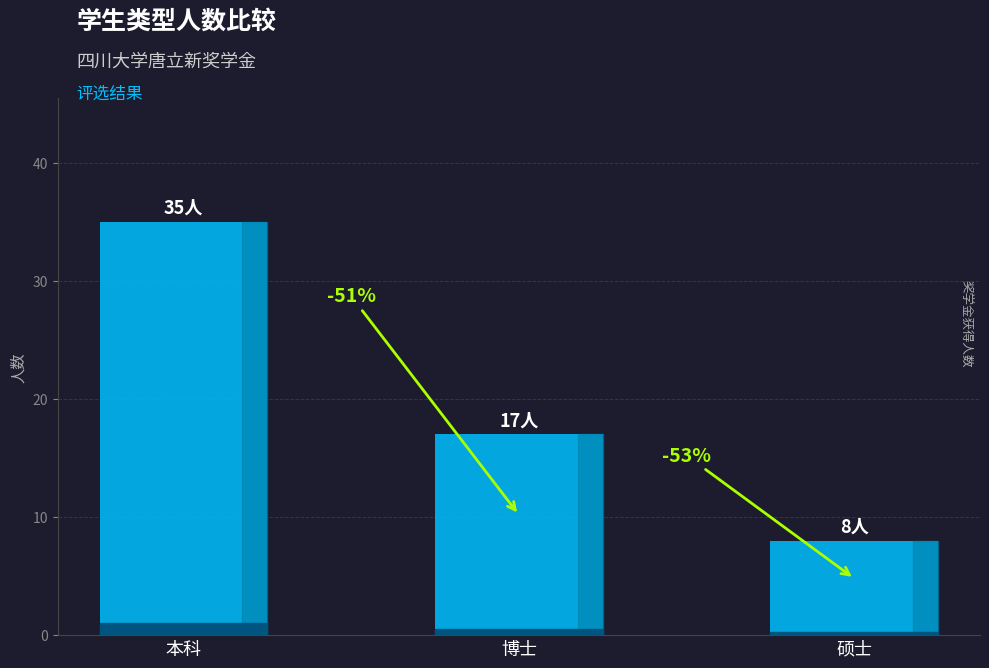

Does the chart contain stacked bars?

No